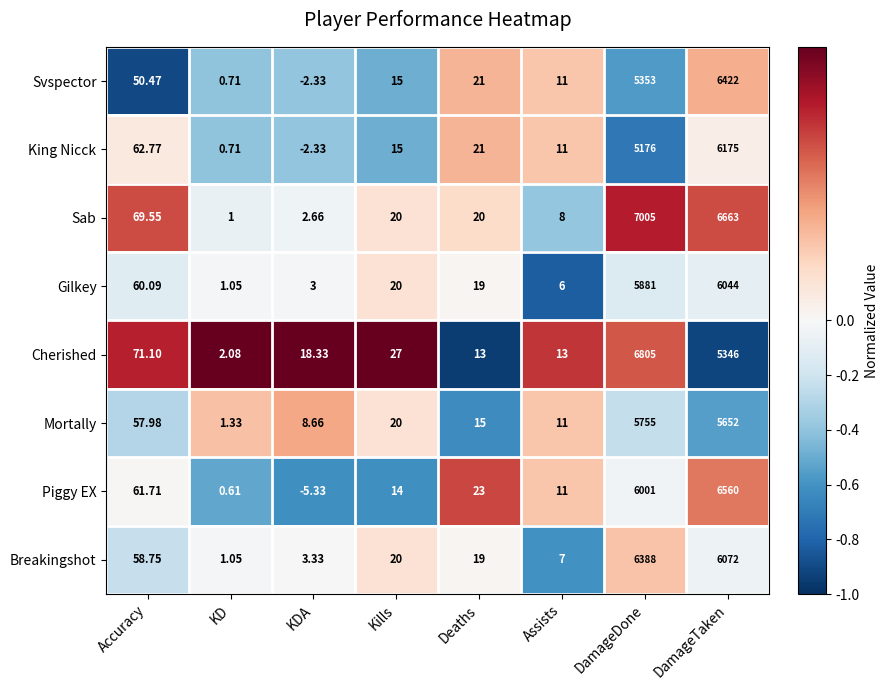

At which category does the chart reach its peak across all series?

DamageDone